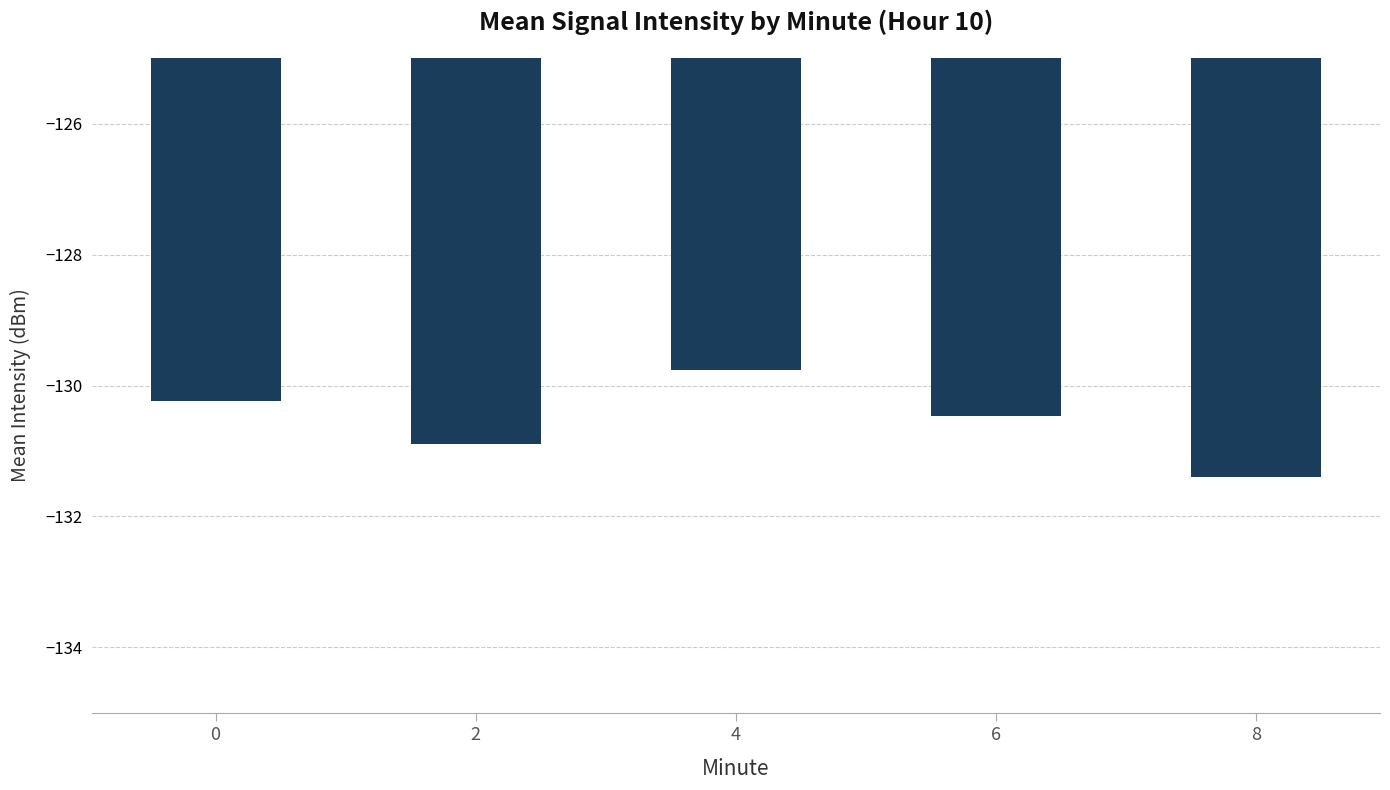

What is the value of the 2nd bar from the left?

-130.9